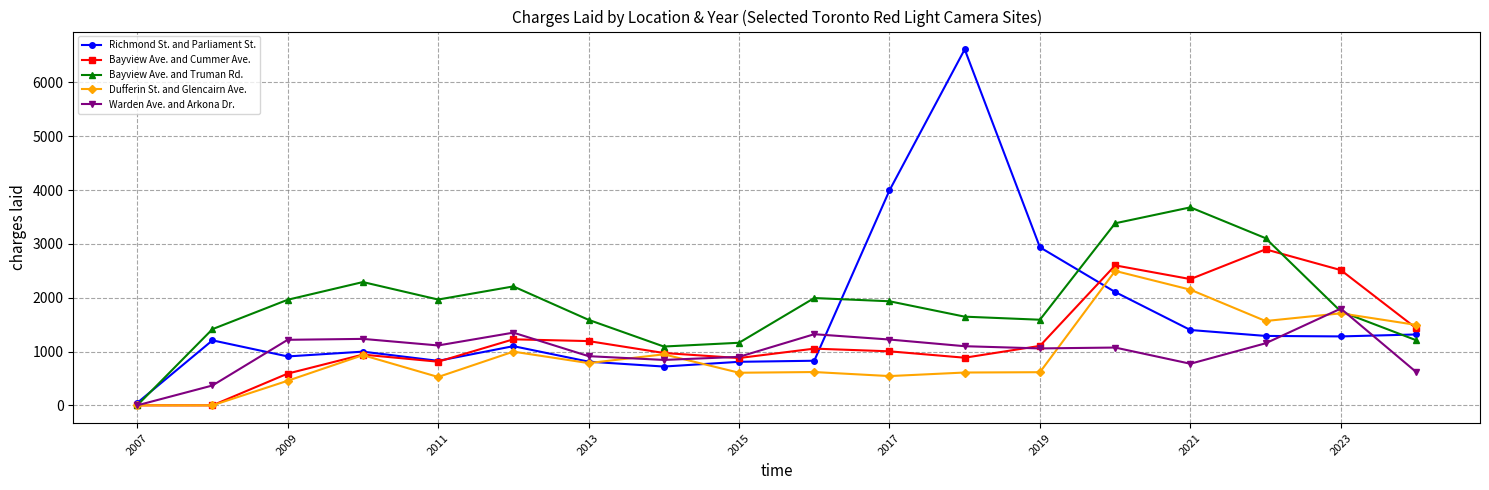

Which series has the largest range (max minus min)?

Richmond St. and Parliament St.